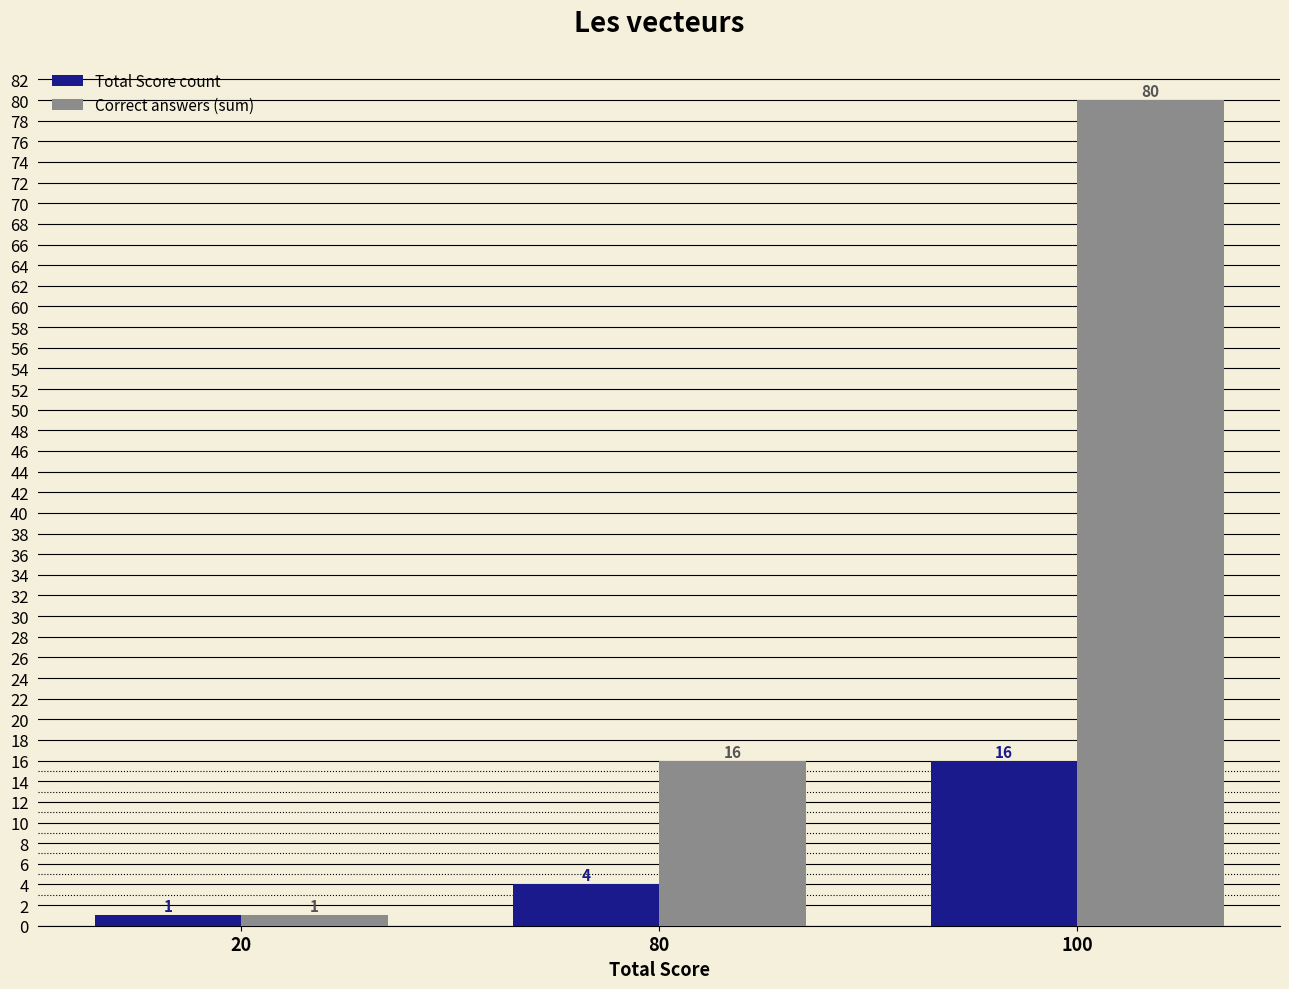

What is the smallest value displayed?

1